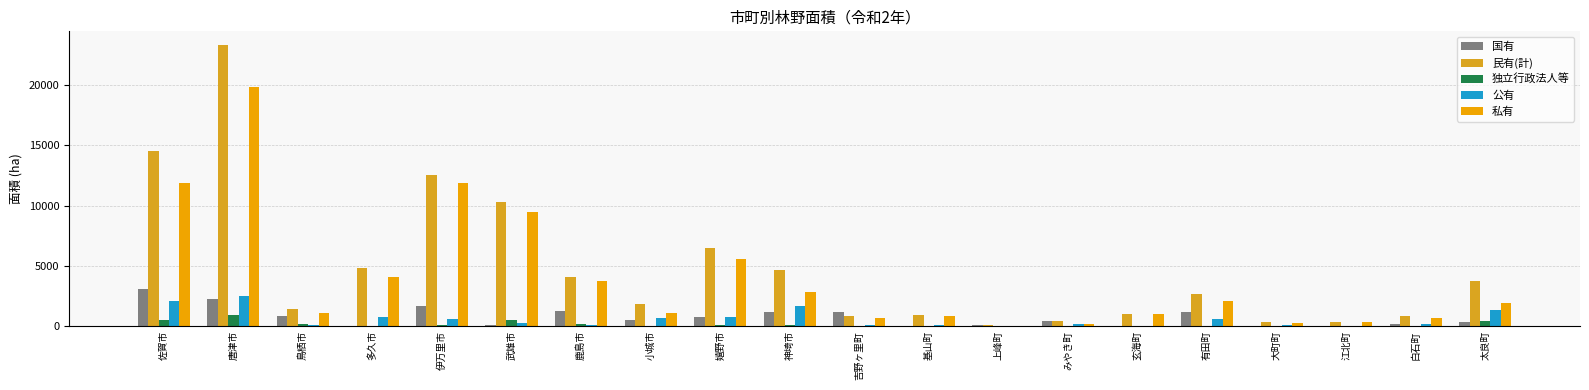

Which series changed the most between 鹿島市 and 嬉野市?

民有(計)